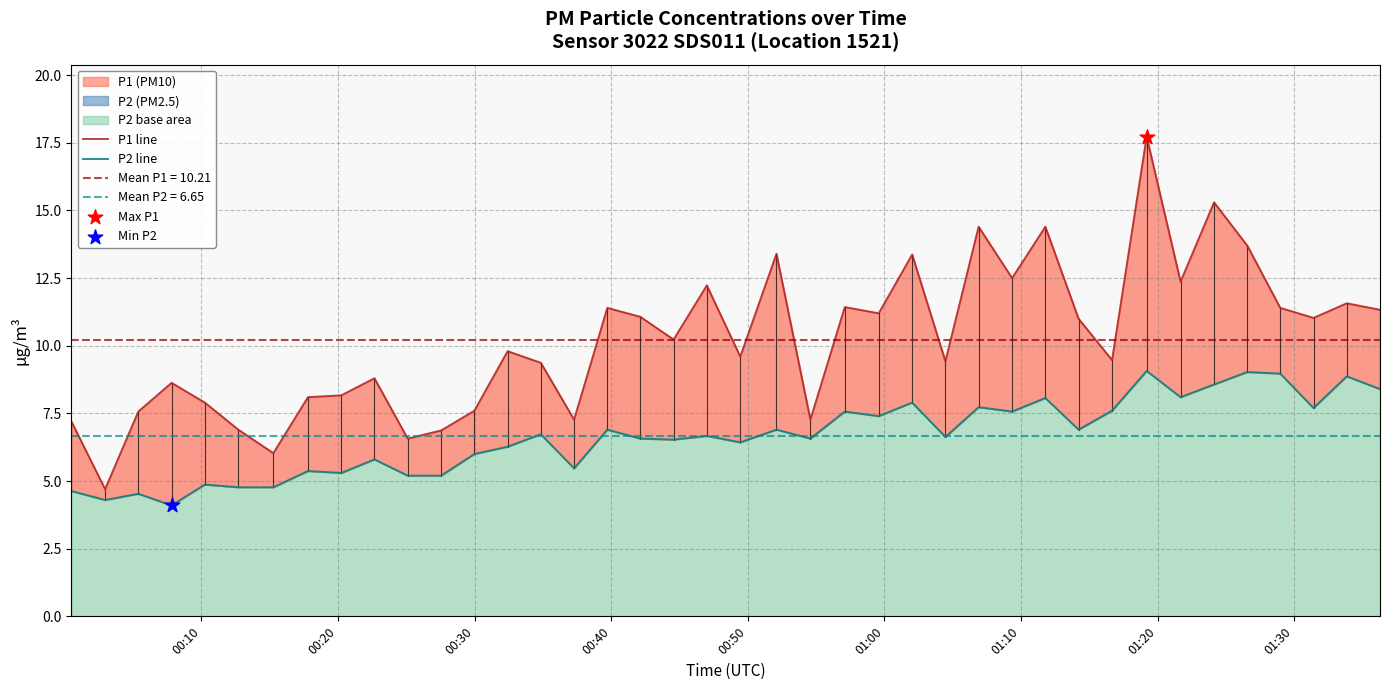

Which series reaches the minimum Y coordinate?

P2 line